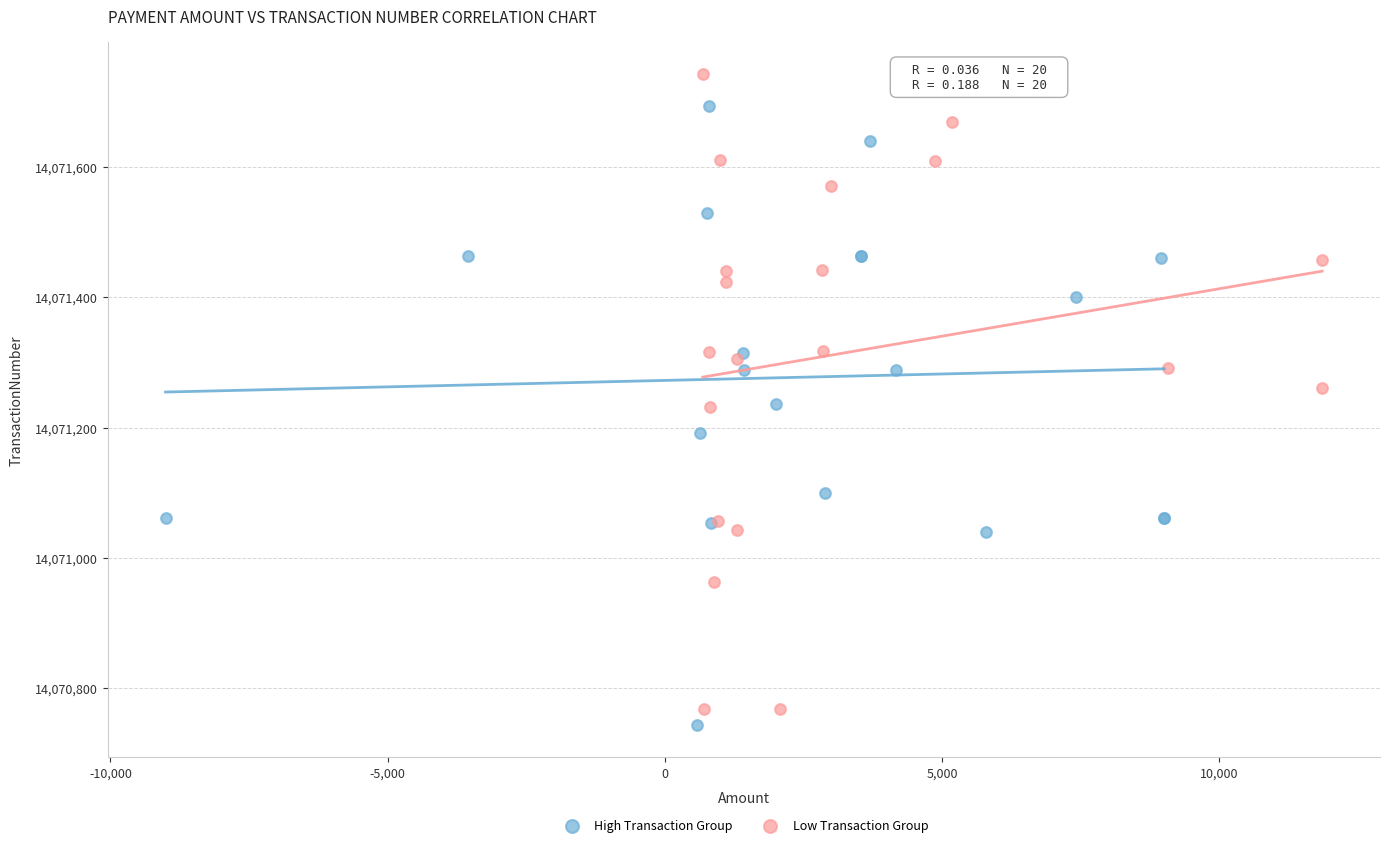

Which series contains the highest Y value?

Low Transaction Group